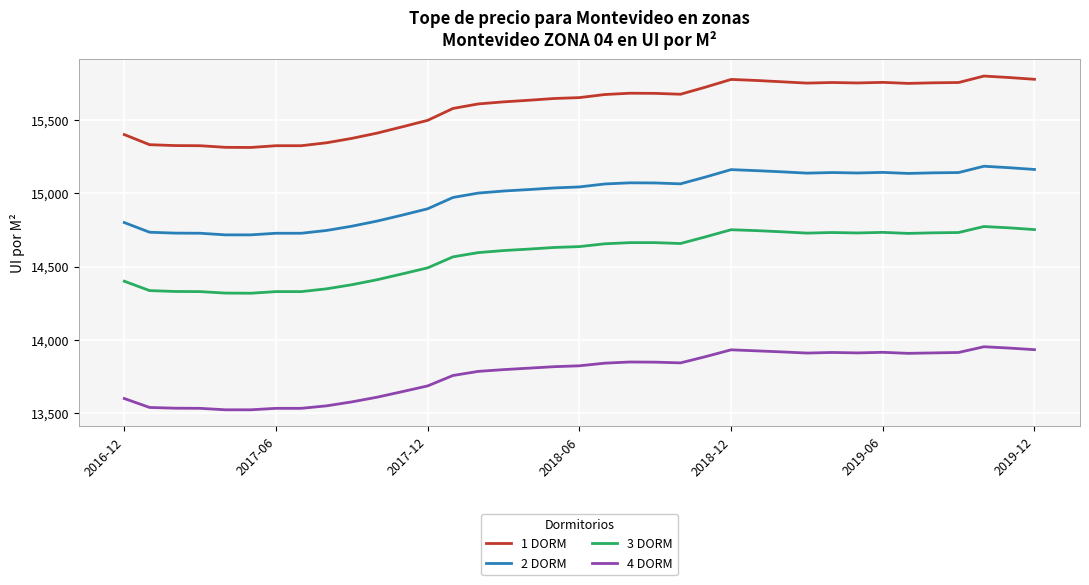

Which series has the widest spread of values?

1 DORM